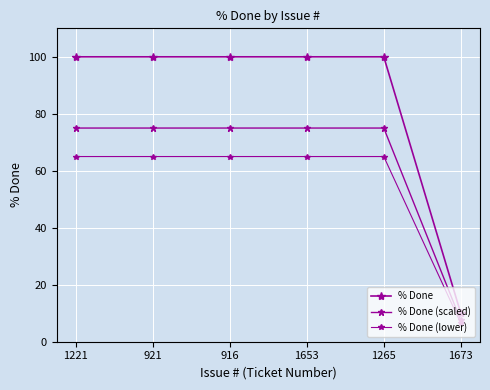

What is the sum of the % Done (scaled) values at 1673 and 1653?

82.5